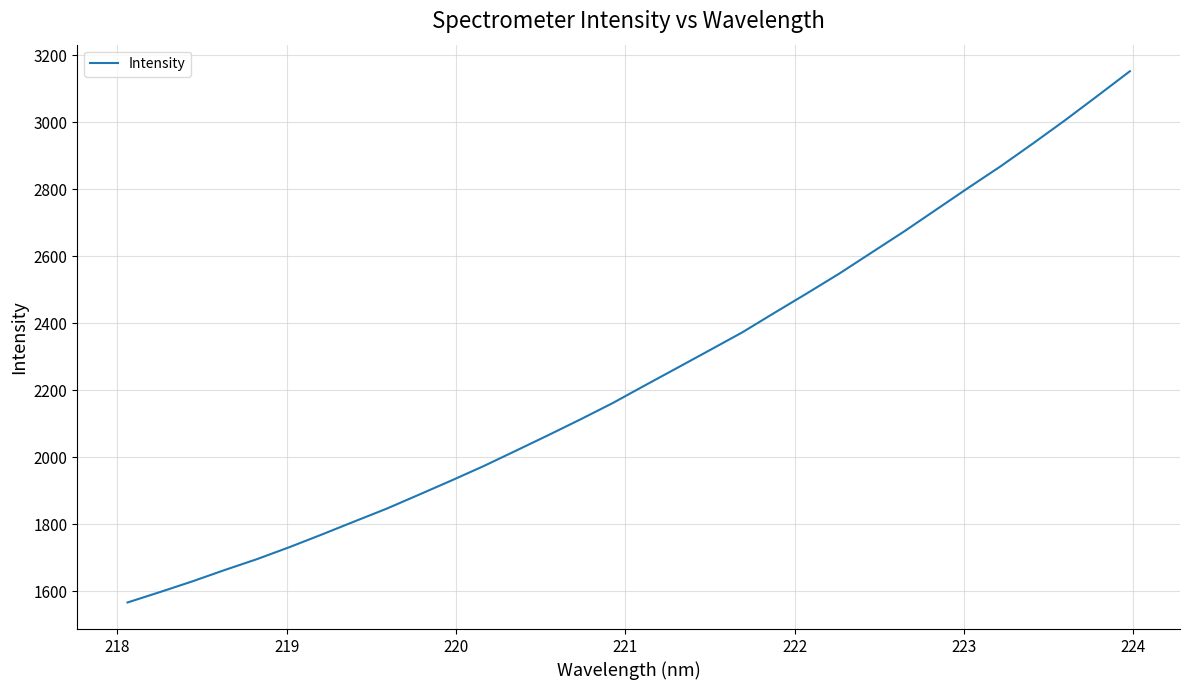

What is the minimum value shown in the chart?

1566.3